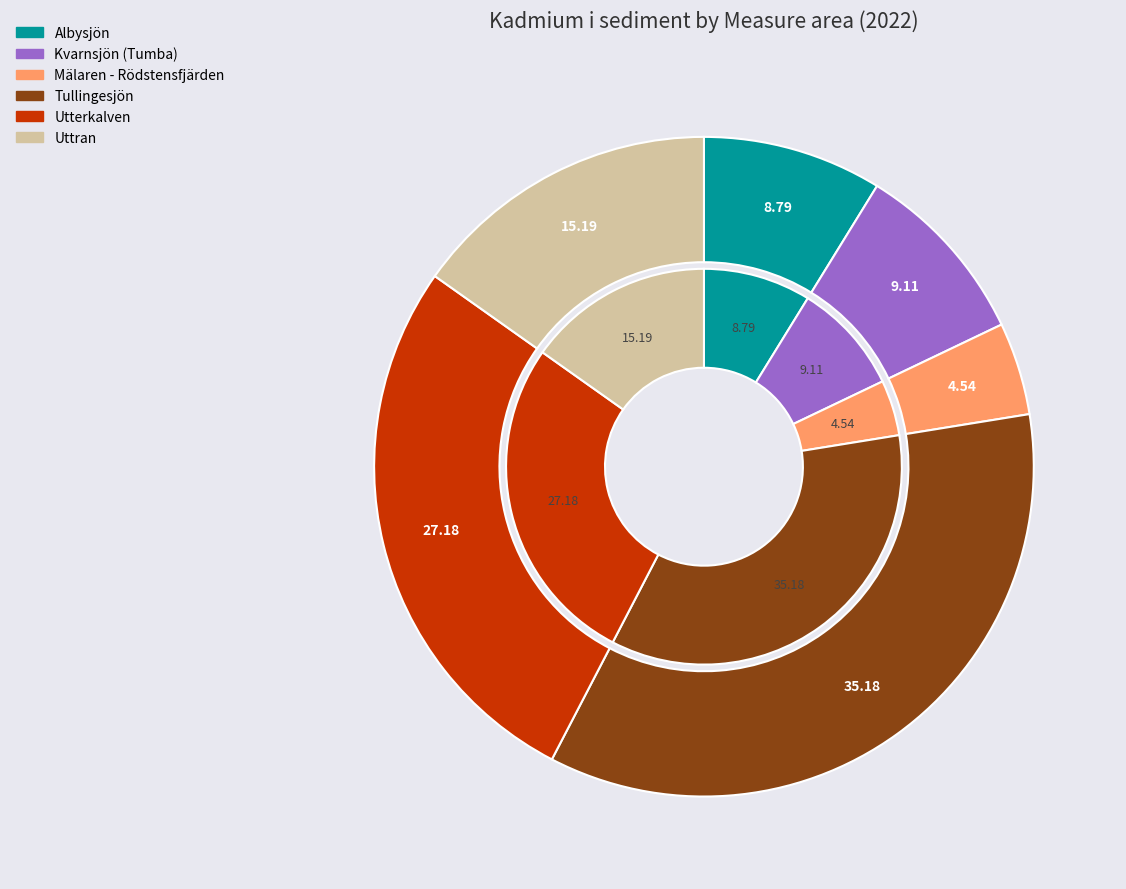

Combined, do Kvarnsjön (Tumba) and Tullingesjön account for over 50%?

No